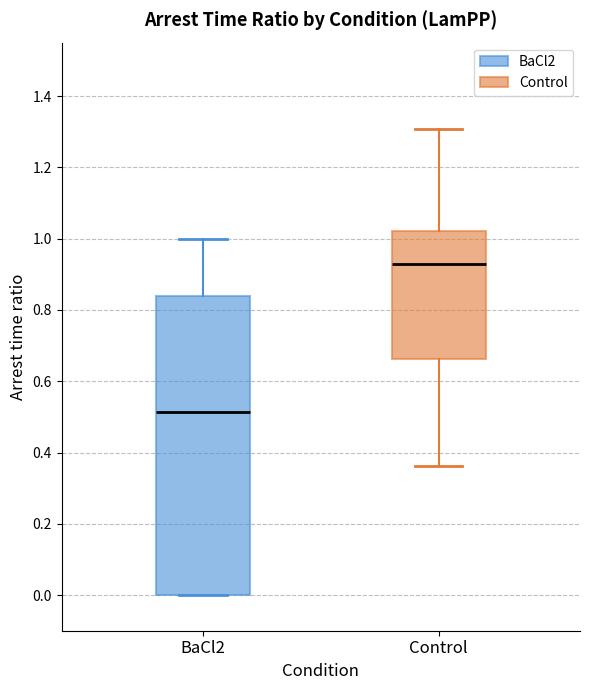

Which box has the highest median line?

Control